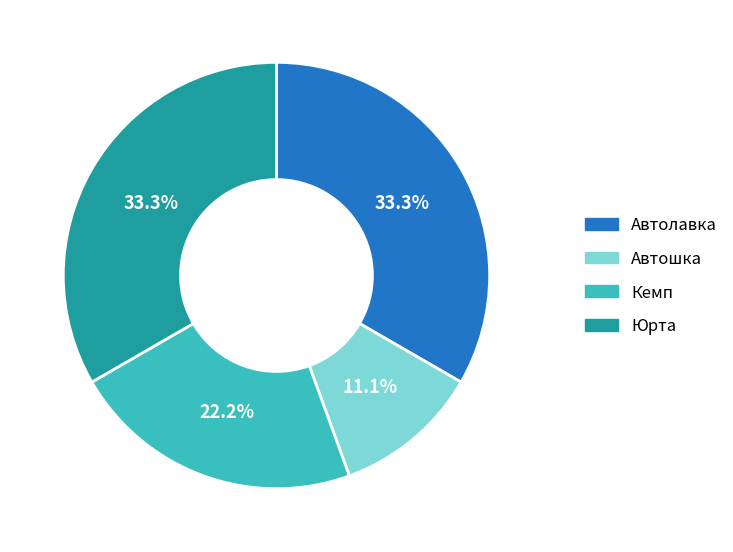

To the nearest percent, what portion does Юрта represent?

33%